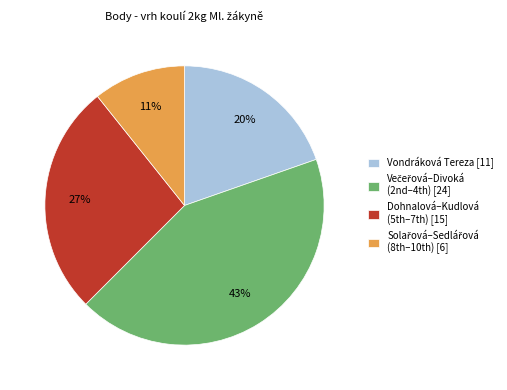

To the nearest percent, what portion does Vondráková Tereza [11] represent?

20%